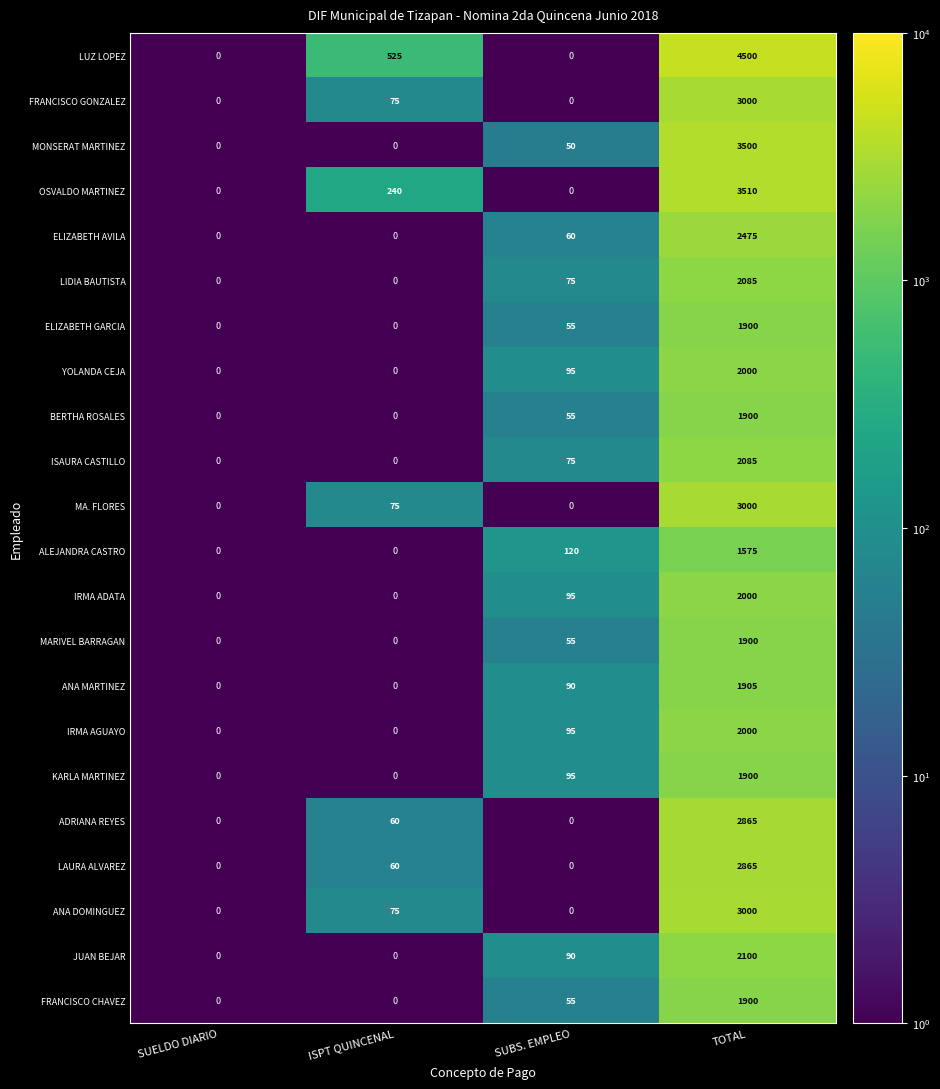

Which series changed the most between SUELDO DIARIO and TOTAL?

LUZ LOPEZ